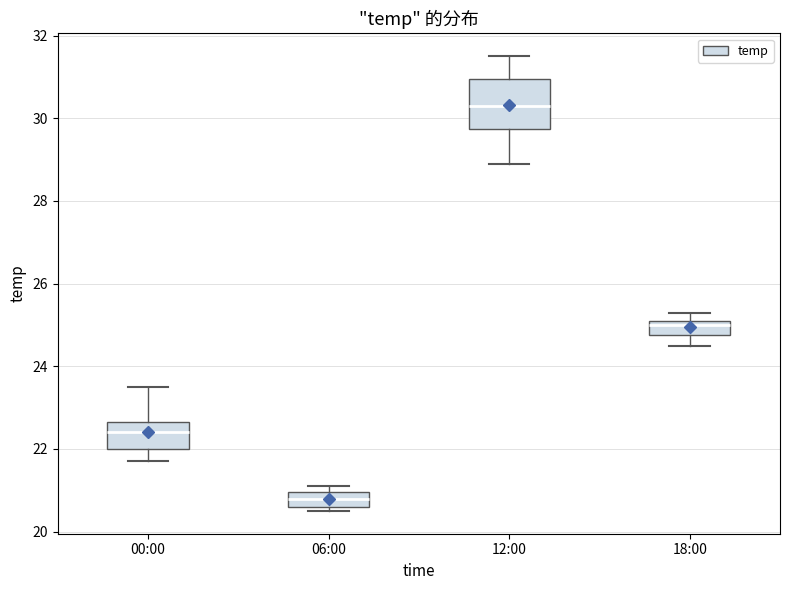

Which box is the tallest, from its lower edge to its upper edge?

12:00